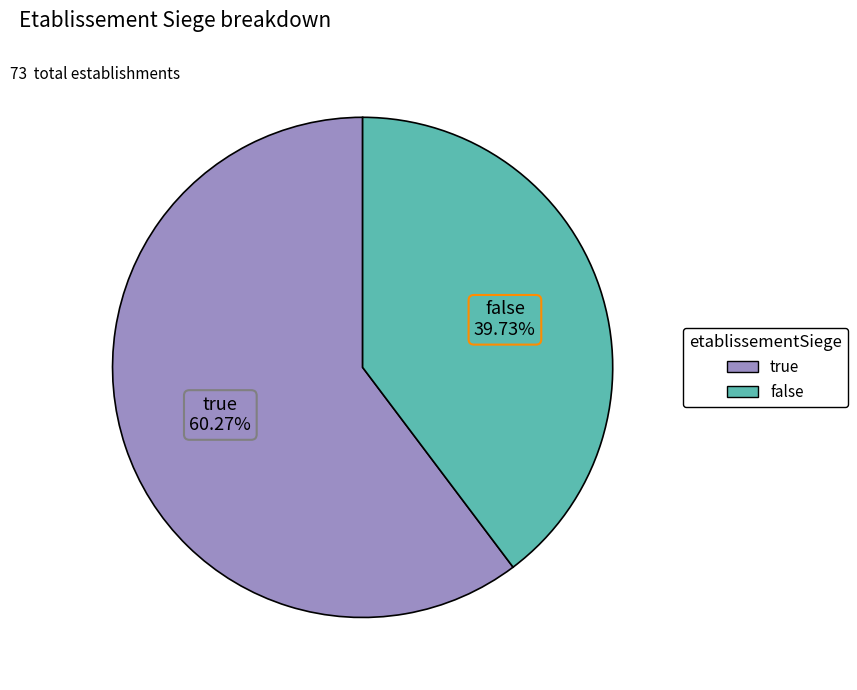

To the nearest percent, what is the difference between the true and false slice percentages?

21%